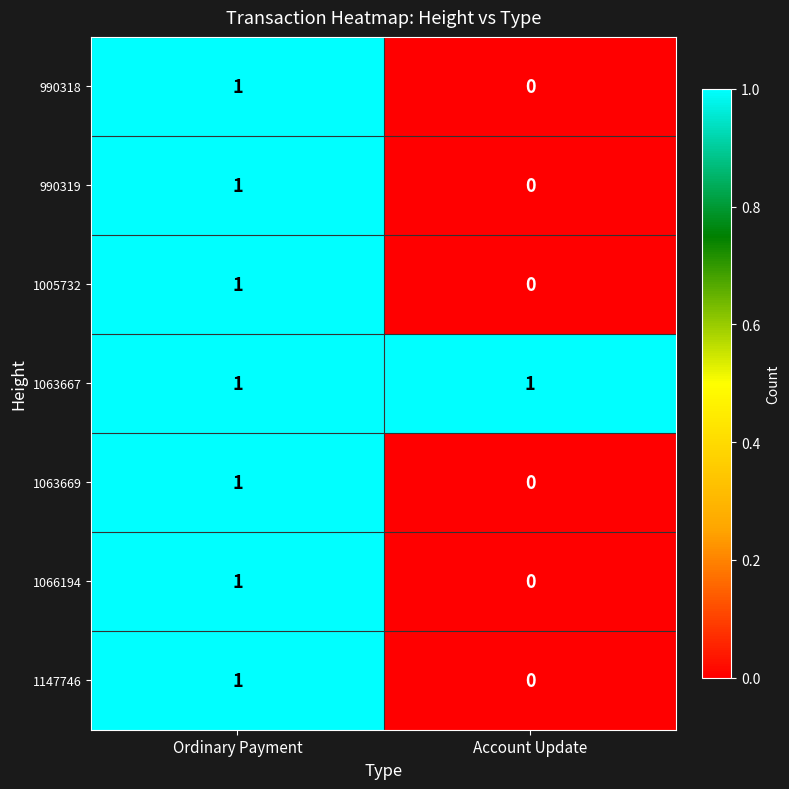

Rank the categories by 1147746 value from lowest to highest.

Account Update, Ordinary Payment